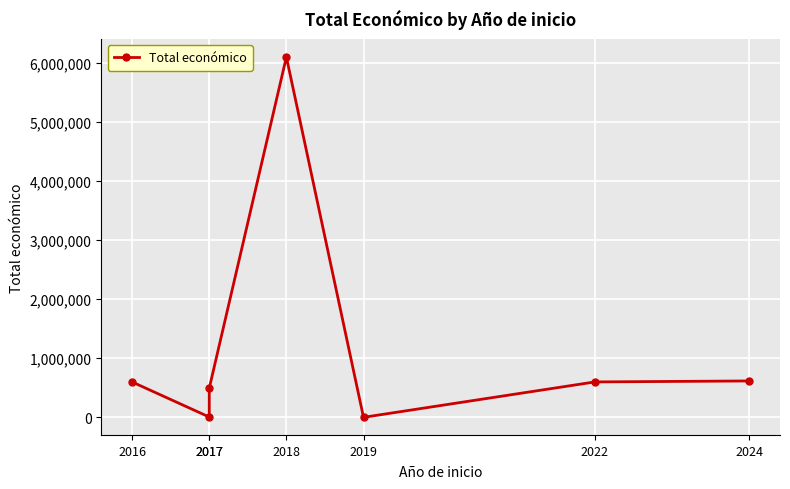

What is the value of the 4th point from the left?

6097171